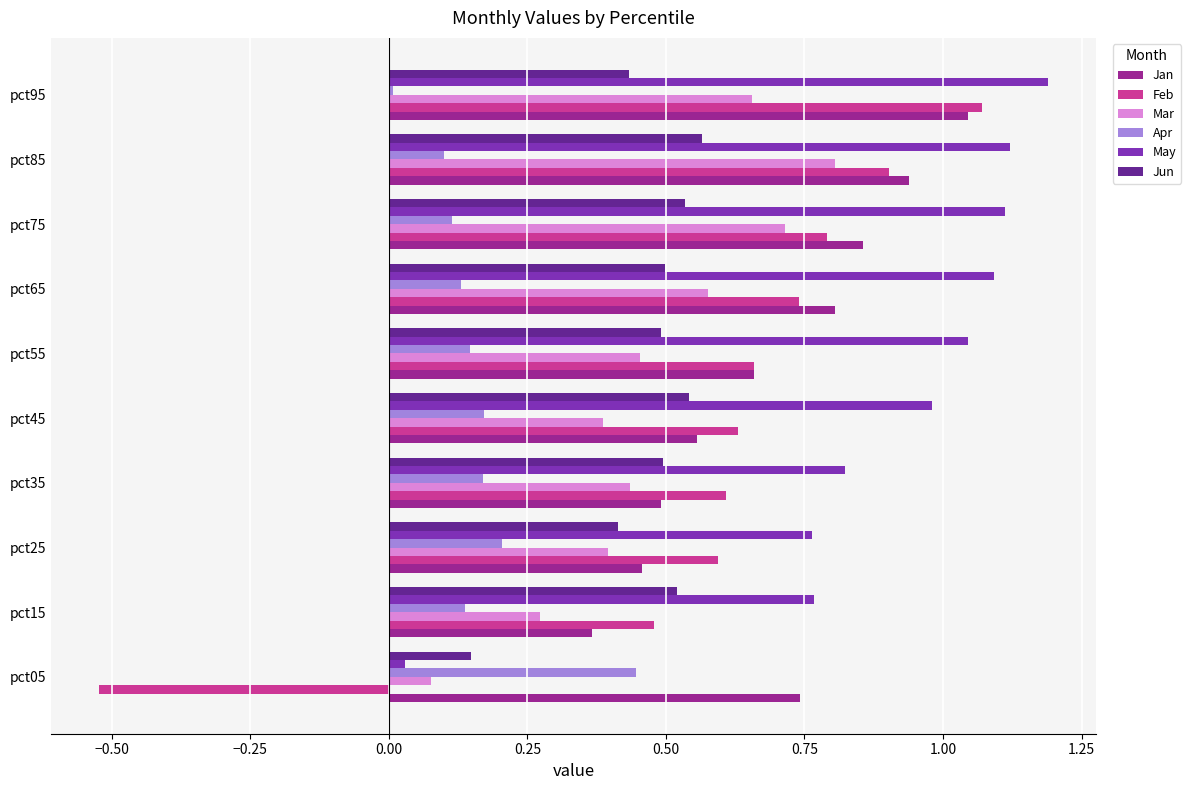

True or false: Feb has a value of 0.6 at pct35.

True